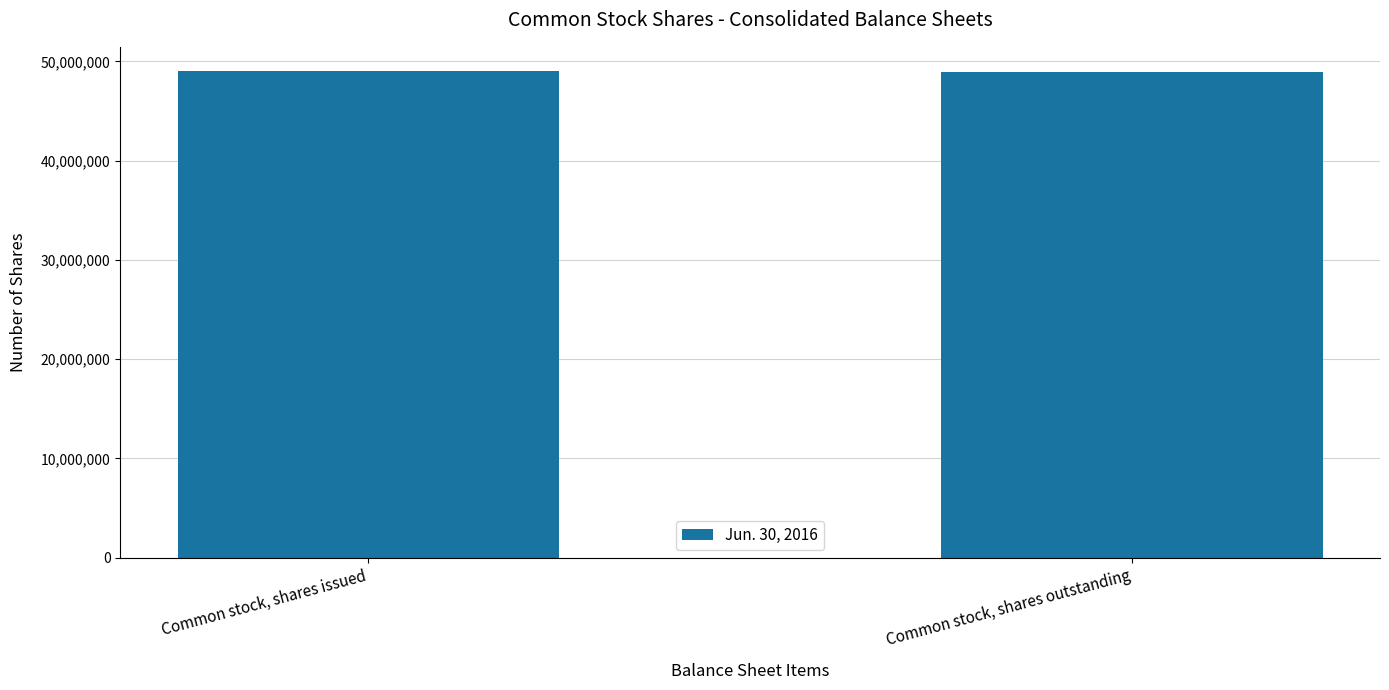

What is the change in value from Common stock, shares issued to Common stock, shares outstanding?

-120411